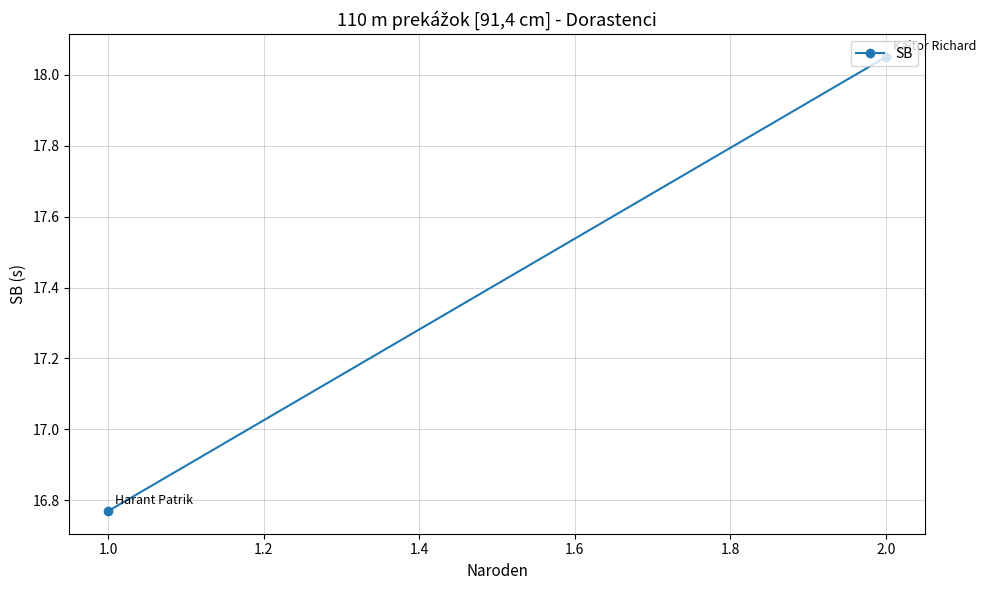

Between 1.0 and 2.0, which is larger?

2.0